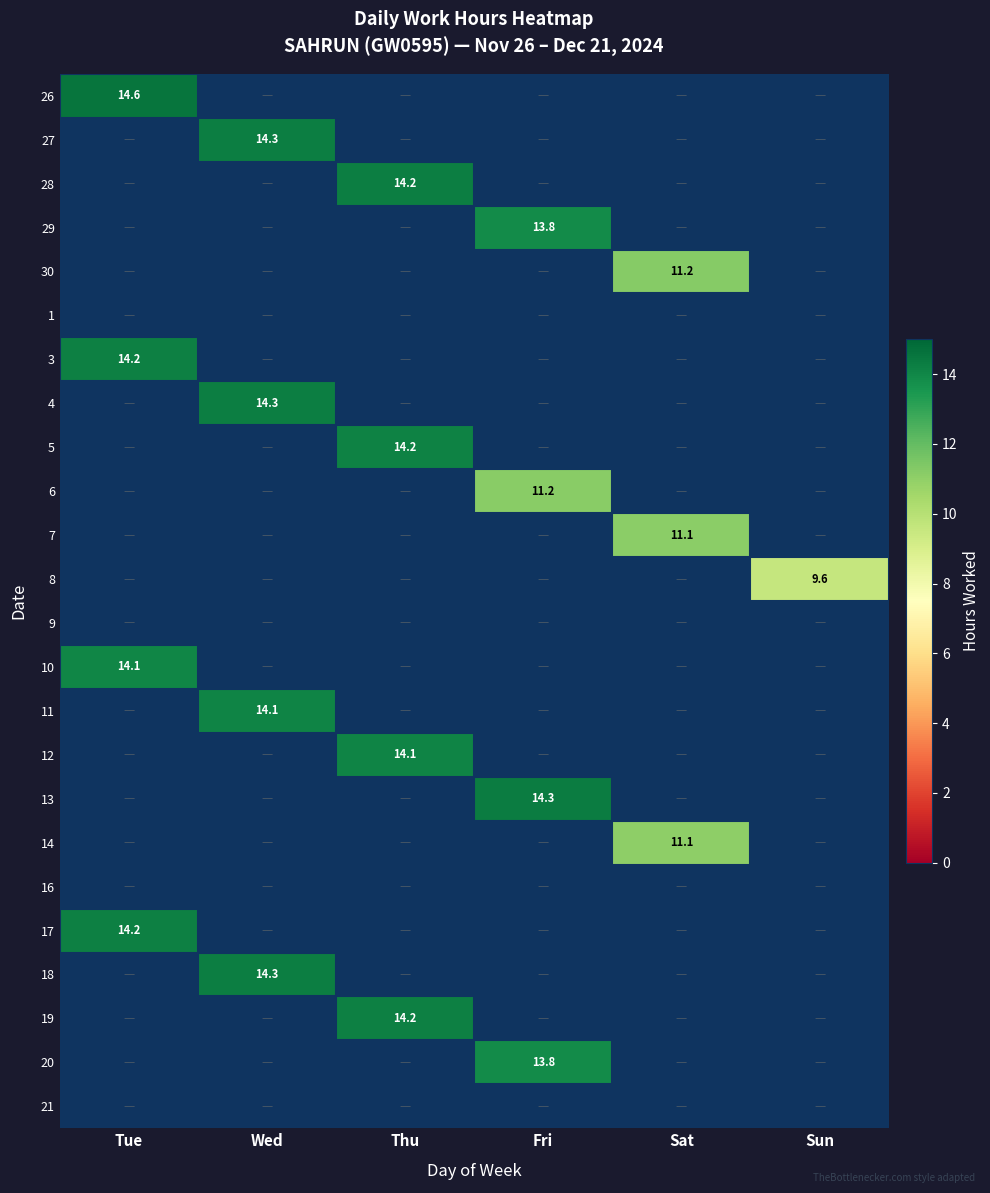

The value of 13 at Fri is 9.7. True or false?

False